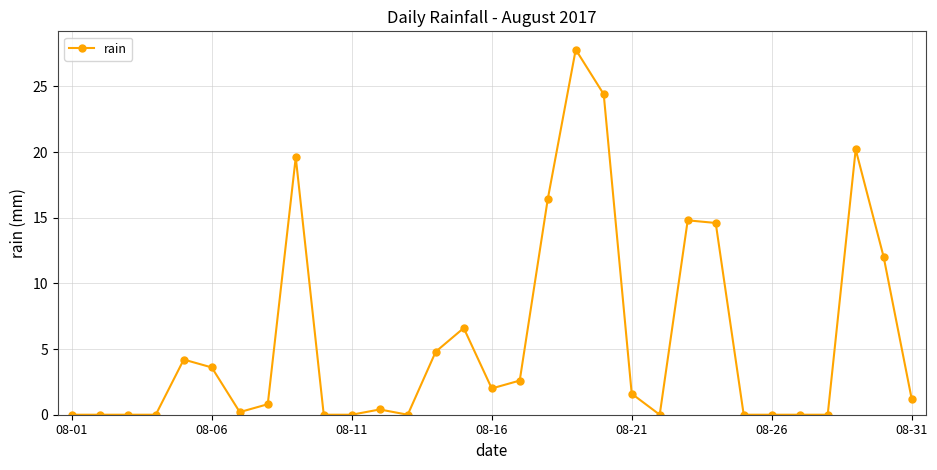

What is the maximum value shown in the chart?

27.8